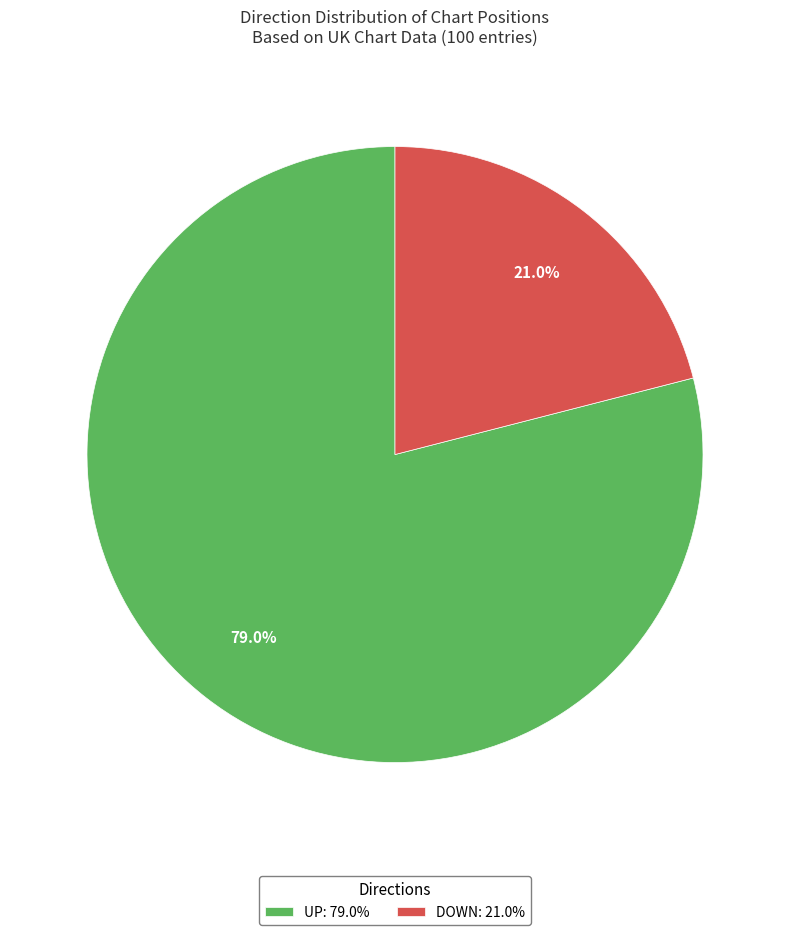

Which slice is the largest?

UP: 79.0%